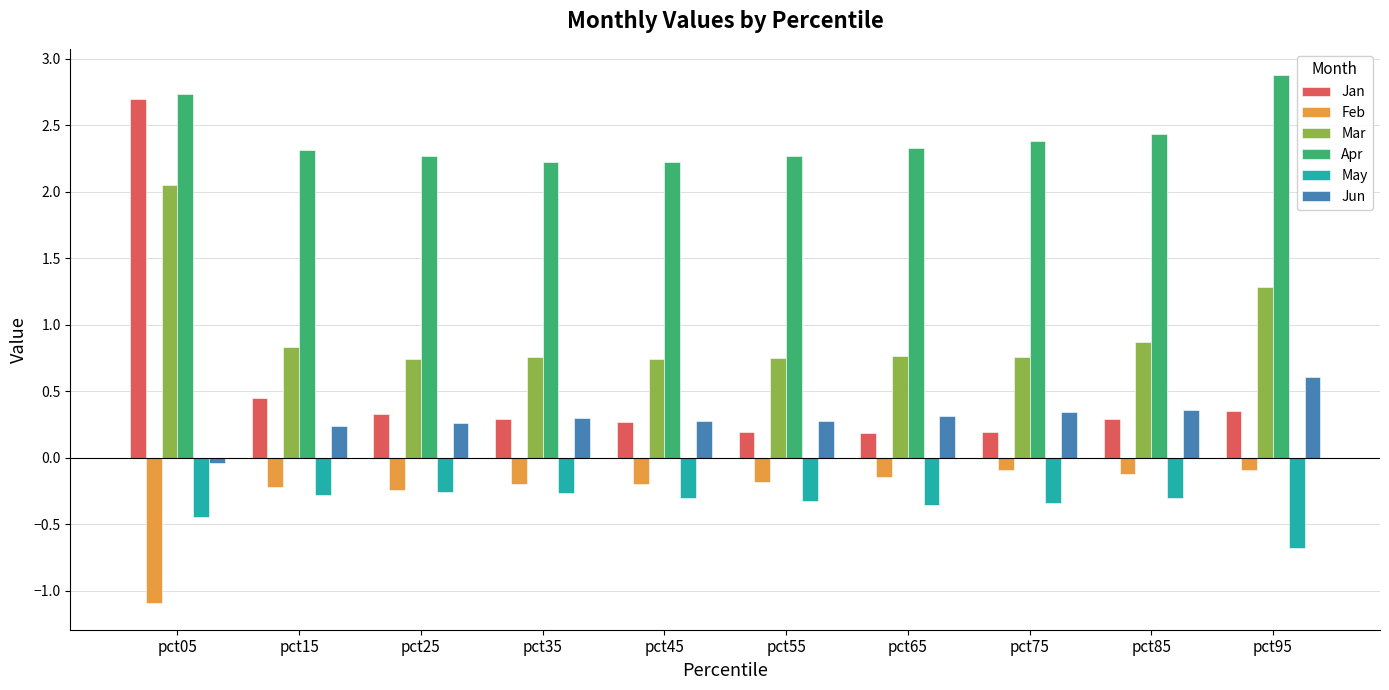

Is the value of Mar at pct45 greater than the value of Jan at pct75?

Yes